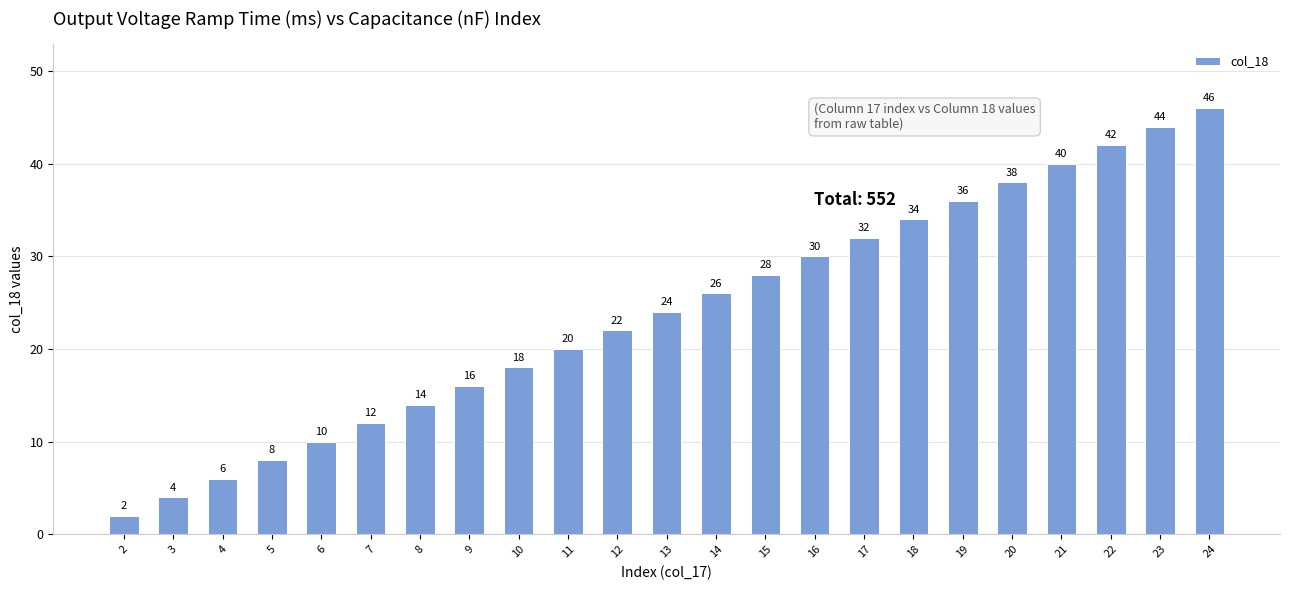

What is the average value?

24